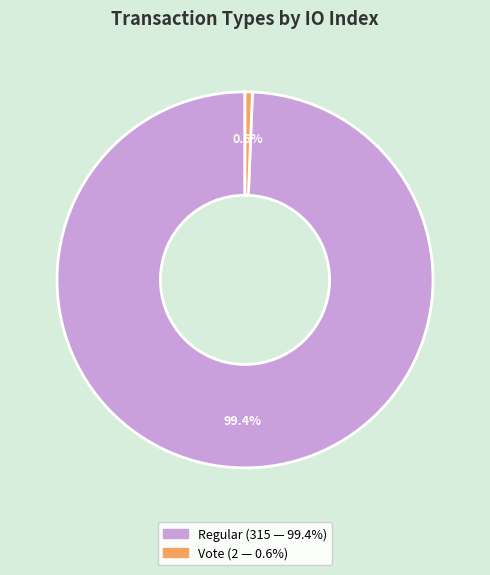

Does any single category account for the majority?

Yes